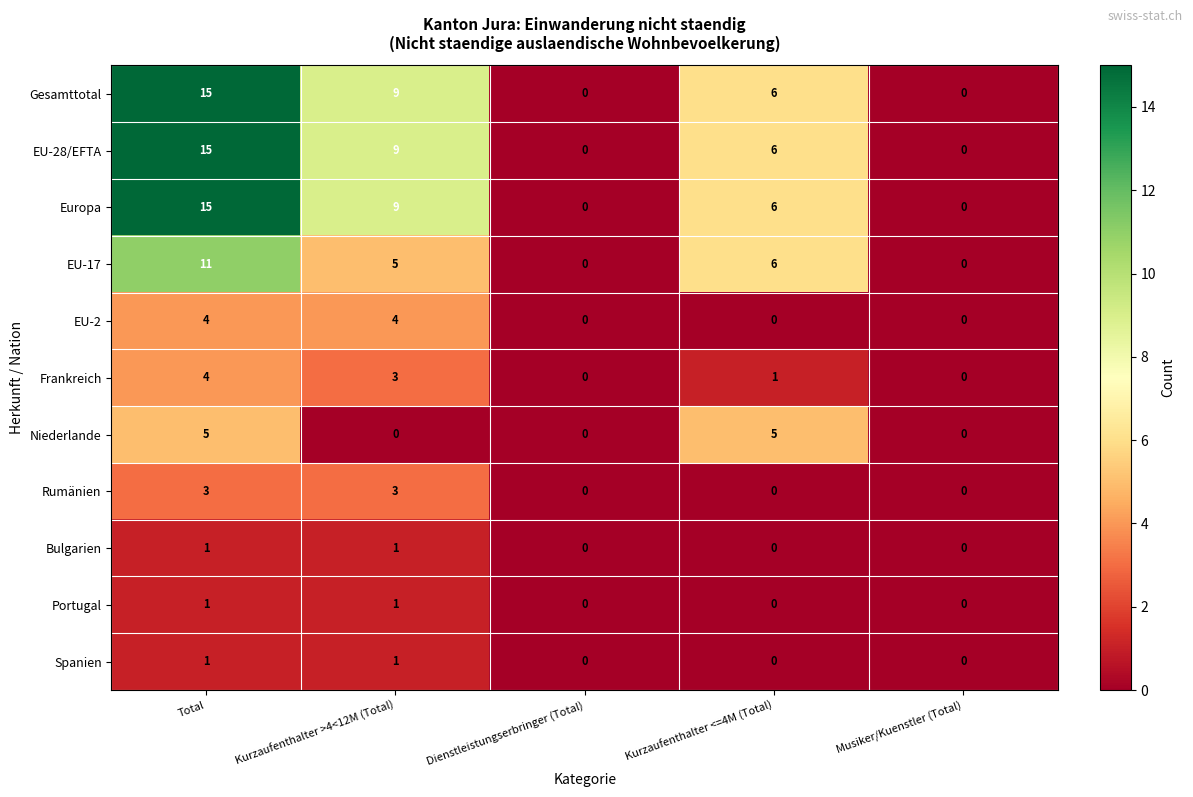

The EU-17 series shows 5 at Kurzaufenthalter >4<12M (Total). True or false?

True